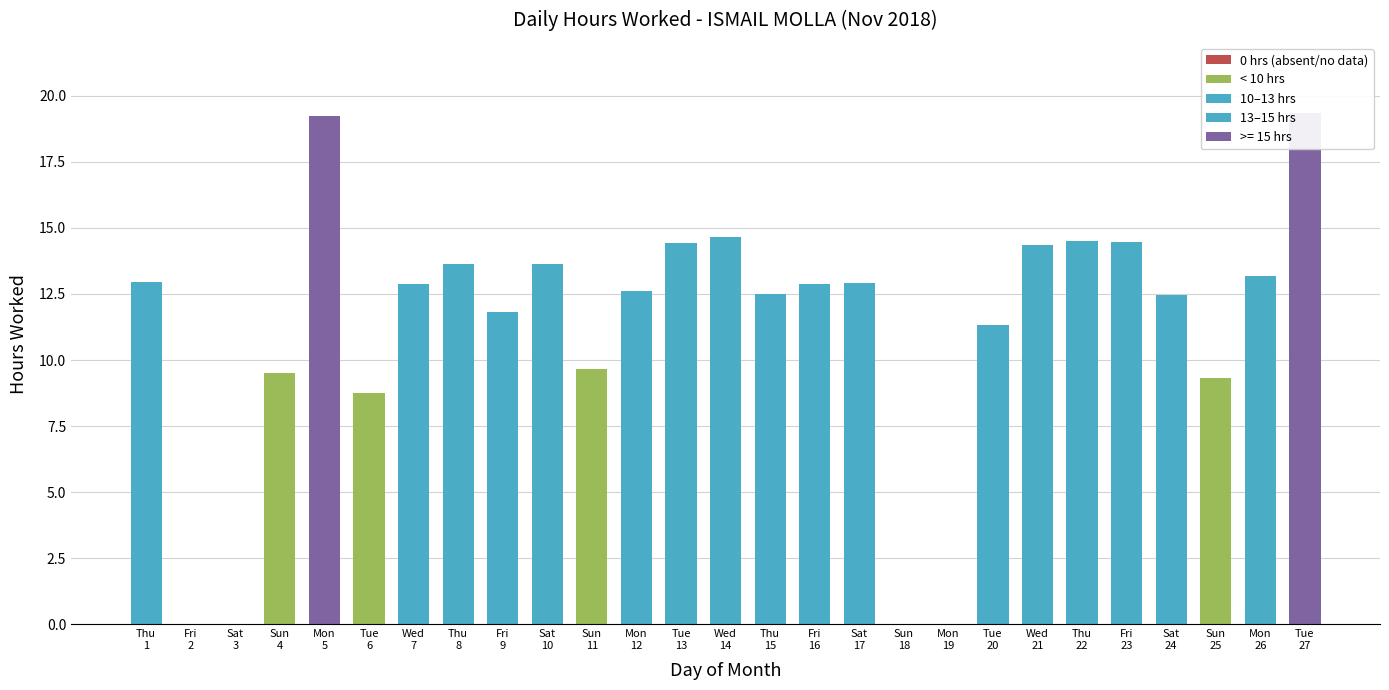

Is it true that the value at Mon
19 is 10.7?

False